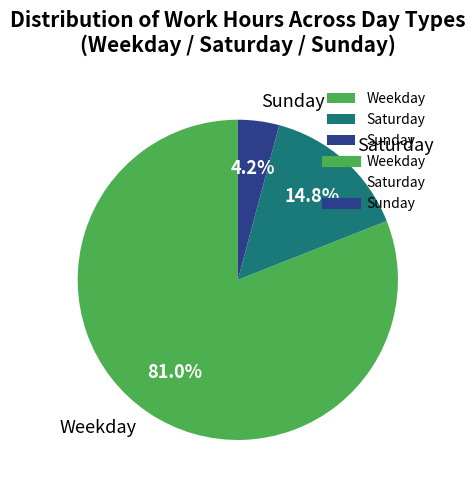

Rank the categories by value from highest to lowest.

Weekday, Saturday, Sunday